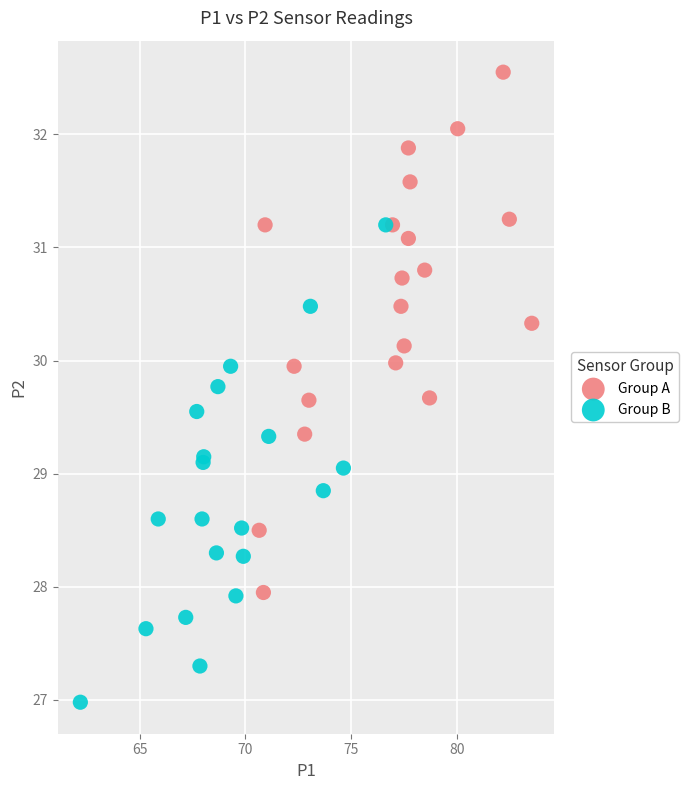

Which series contains the highest Y value?

Group A